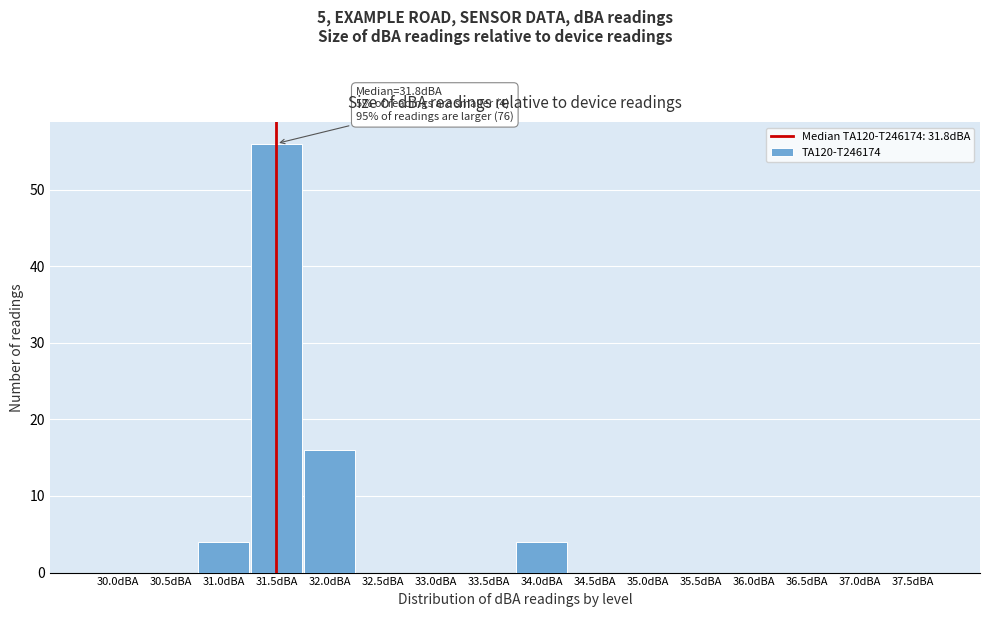

Reading left to right, extract all data points from this chart.

30.0dBA=0	30.5dBA=0	31.0dBA=4	31.5dBA=56	32.0dBA=16	32.5dBA=0	33.0dBA=0	33.5dBA=0	34.0dBA=4	34.5dBA=0	35.0dBA=0	35.5dBA=0	36.0dBA=0	36.5dBA=0	37.0dBA=0	37.5dBA=0